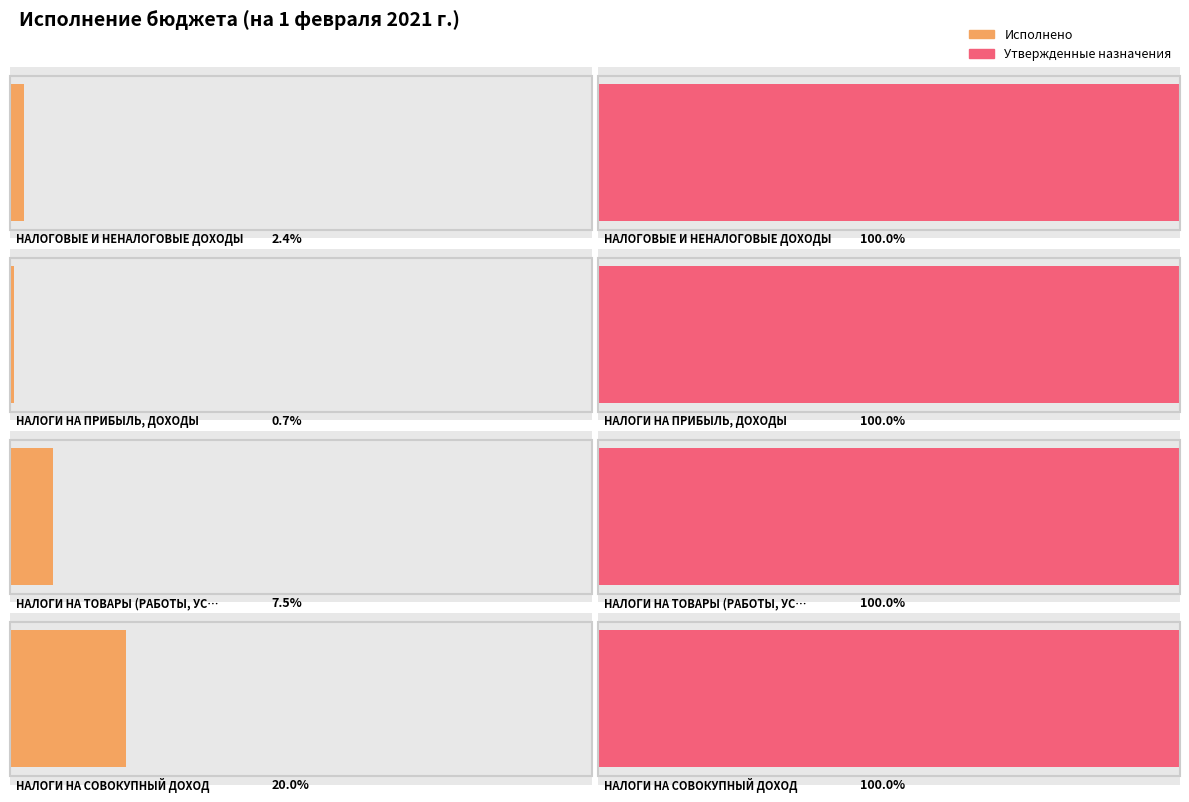

Reading left to right, extract all data points from this chart.

Исполнено: 2090129.8	511951.4	181611.4	379036.3
Утвержденные бюджетные назначения: 86556261.1	69419245.0	2430850.0	1895376.9